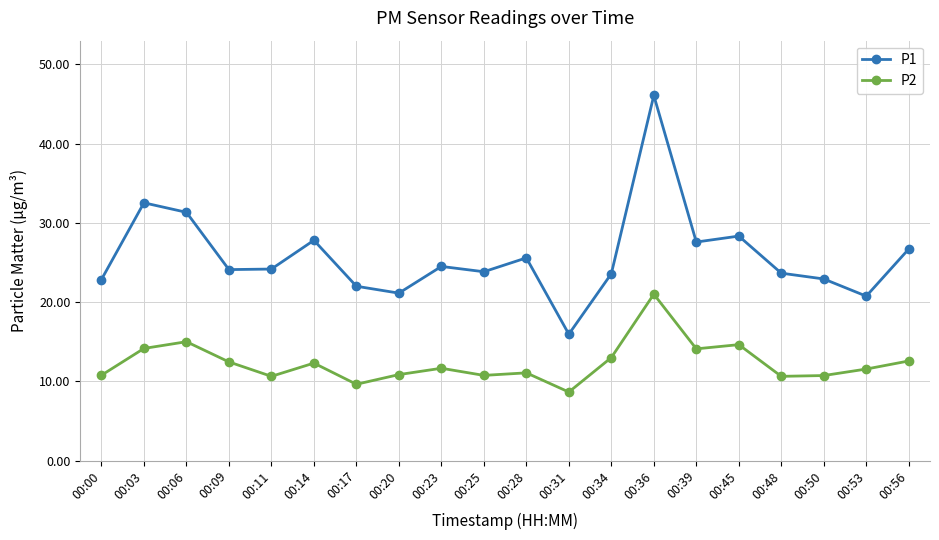

Which series has the widest spread of values?

P1